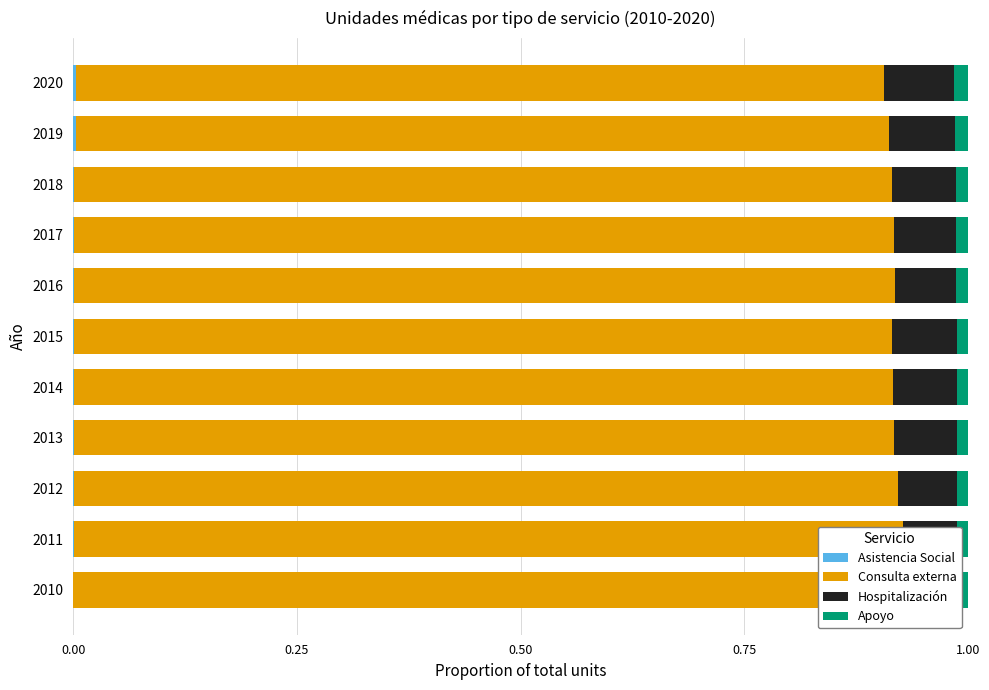

Reading left to right, what are all the values shown in this chart?

Asistencia Social: 0.0	0.0	0.0	0.0	0.0	0.0	0.0	0.0	0.0	0.0	0.0
Consulta externa: 0.9	0.9	0.9	0.9	0.9	0.9	0.9	0.9	0.9	0.9	0.9
Hospitalización: 0.1	0.1	0.1	0.1	0.1	0.1	0.1	0.1	0.1	0.1	0.1
Apoyo: 0.0	0.0	0.0	0.0	0.0	0.0	0.0	0.0	0.0	0.0	0.0